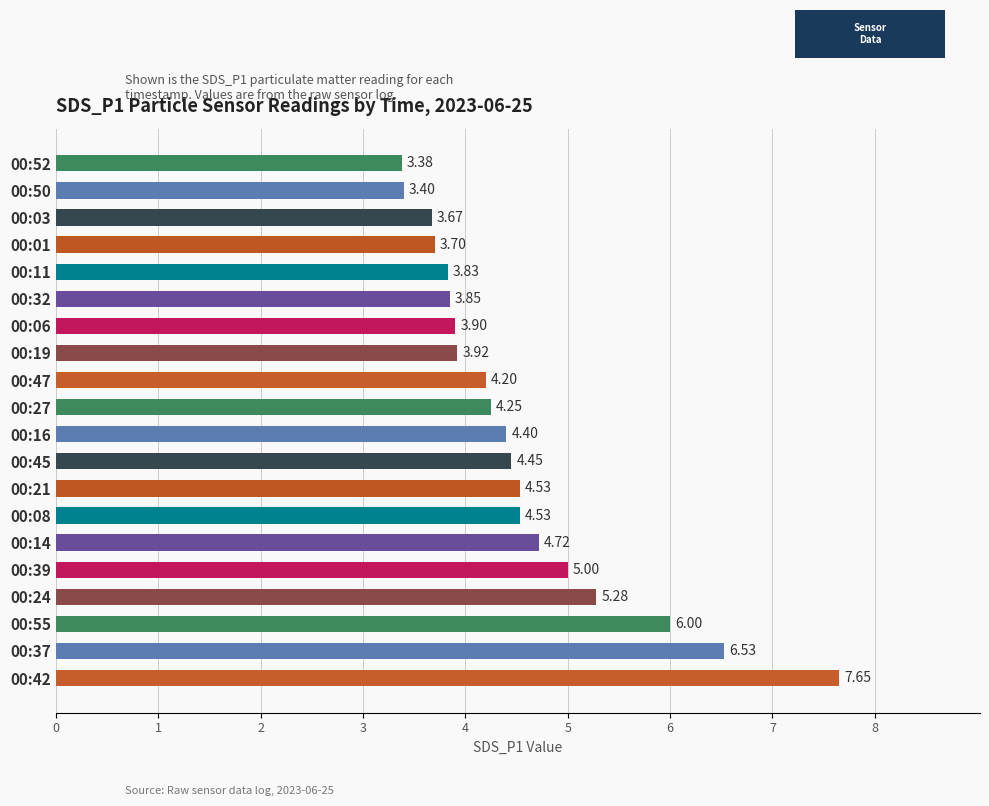

What is the ratio of the value at 00:01 to the value at 00:16?

0.8